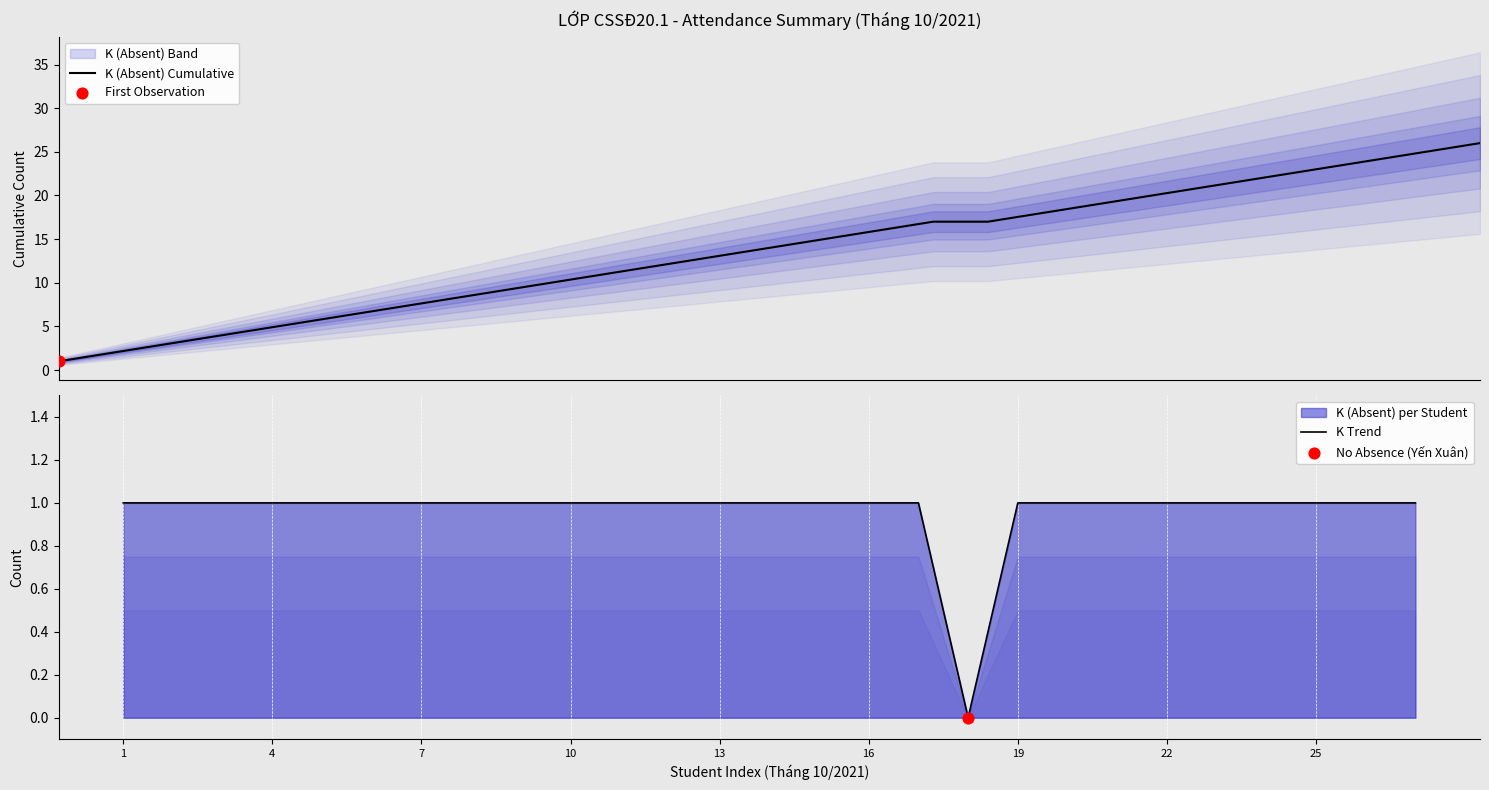

Which series has the widest spread of Y values?

K (Absent) Cumulative